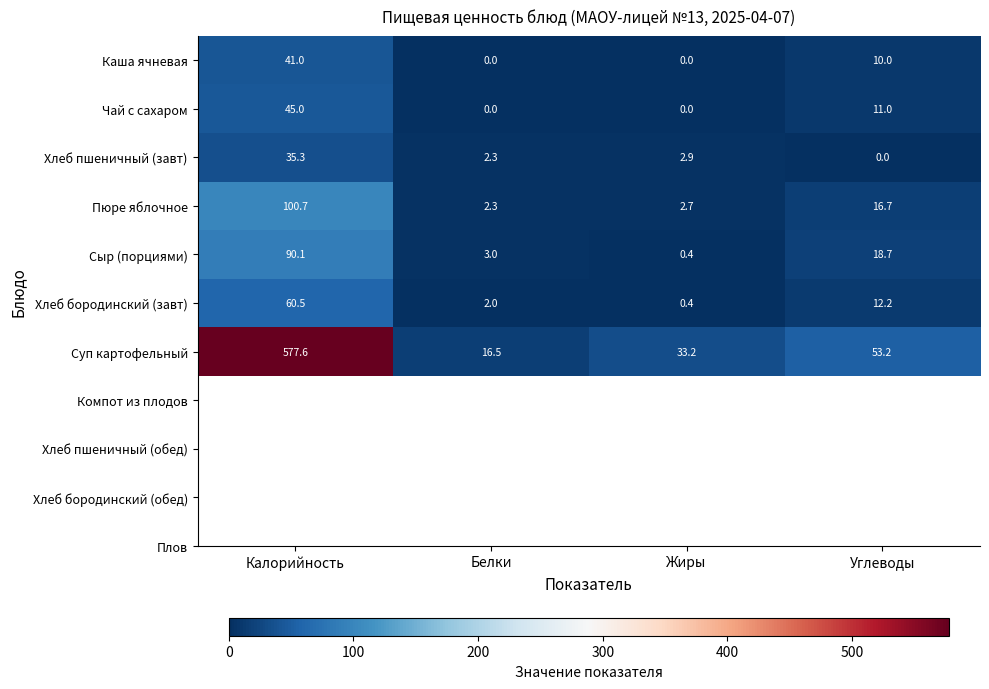

Which series changed the most between Калорийность and Белки?

Суп картофельный